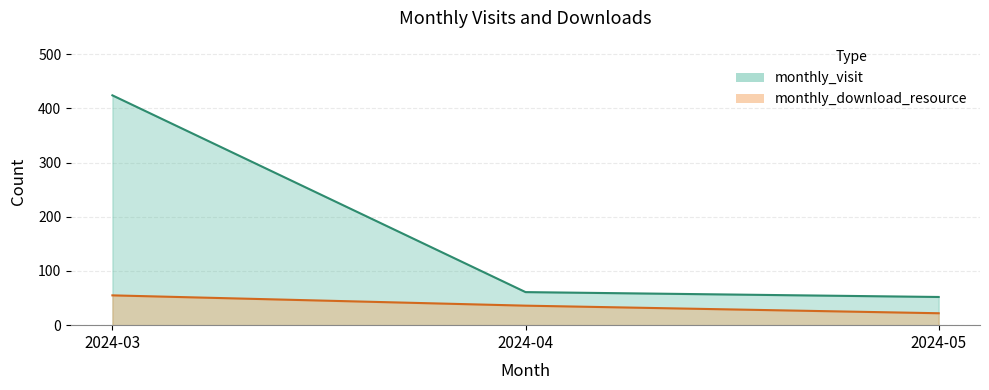

At which label does monthly_download_resource first exceed 36?

2024-03